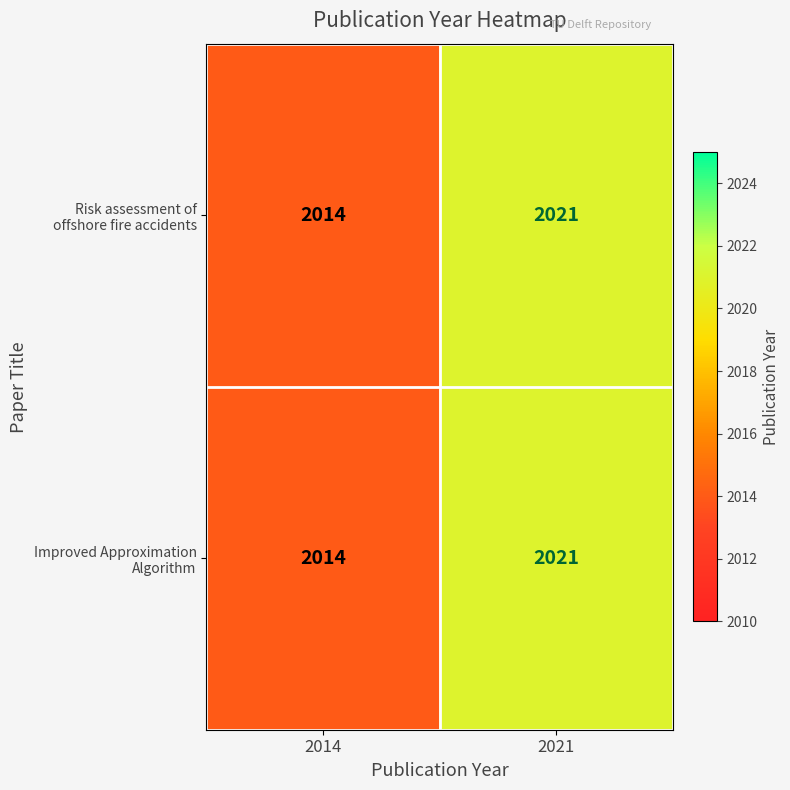

What is the minimum value shown in the chart?

2014